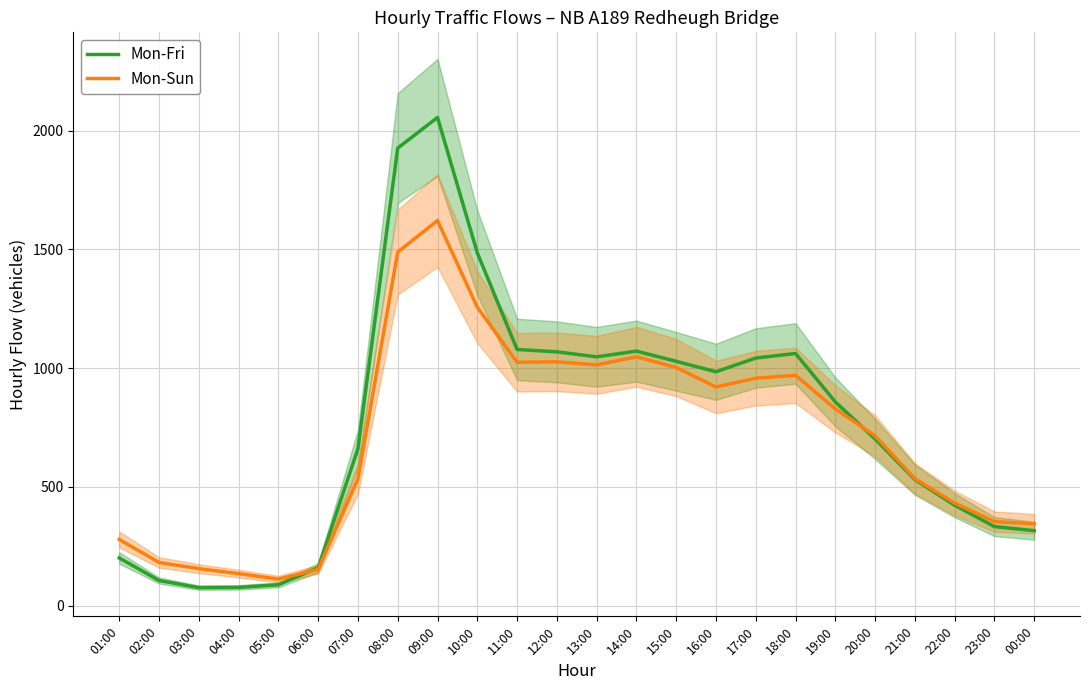

What position from the right is 20:00?

5